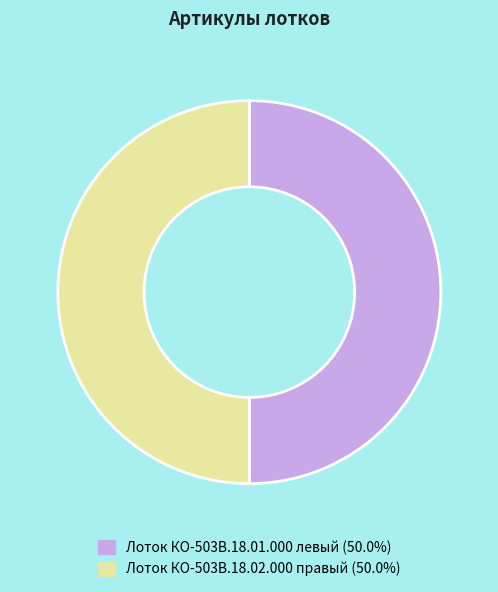

Is the sum of Лоток КО-503В.18.02.000 правый (50.0%) and Лоток КО-503В.18.01.000 левый (50.0%) greater than half?

Yes